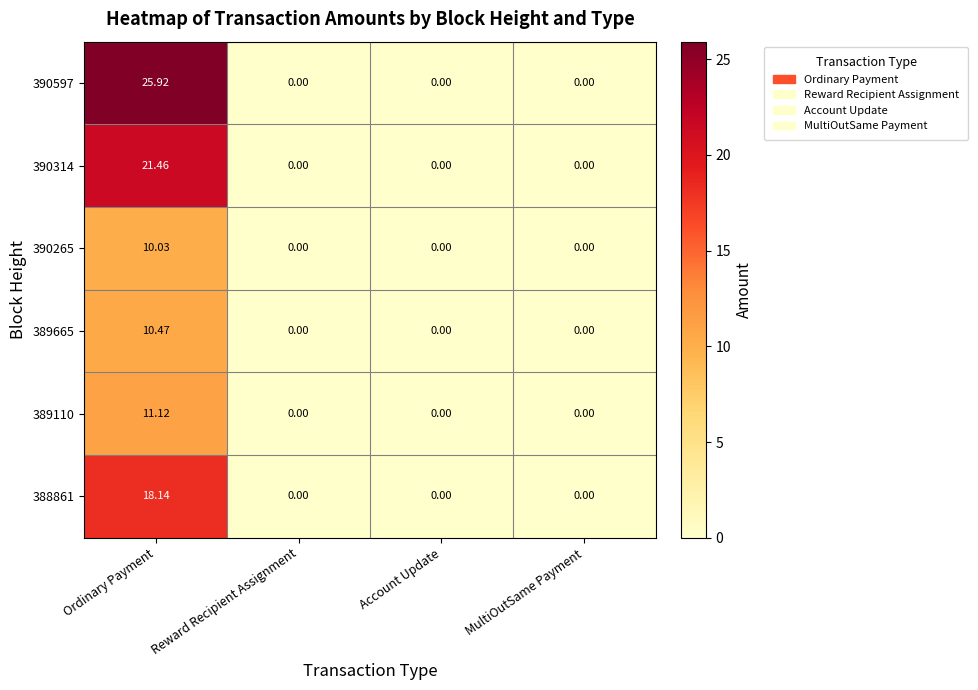

At which category is the sum across all series the highest?

Ordinary Payment